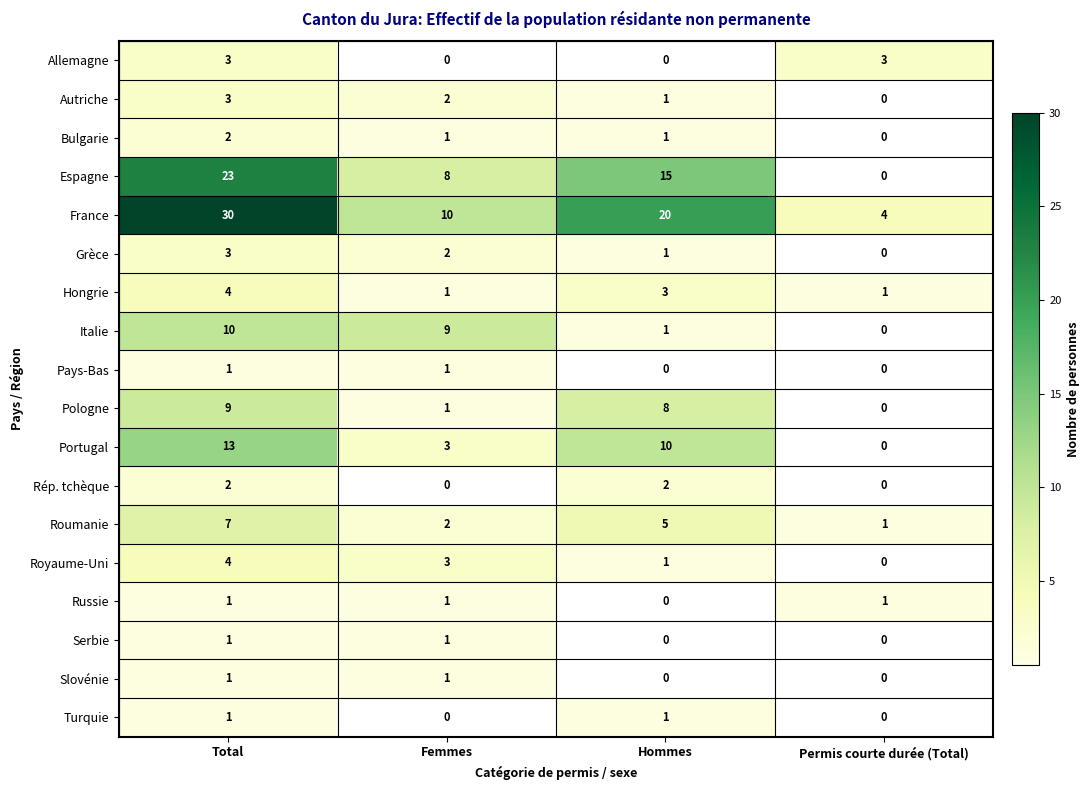

Which category has the lowest value in the Portugal series?

Permis courte durée (Total)